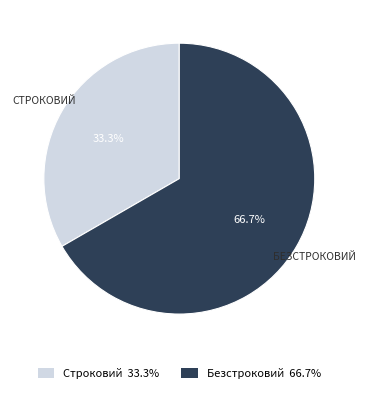

Is Строковий the majority of the pie?

No